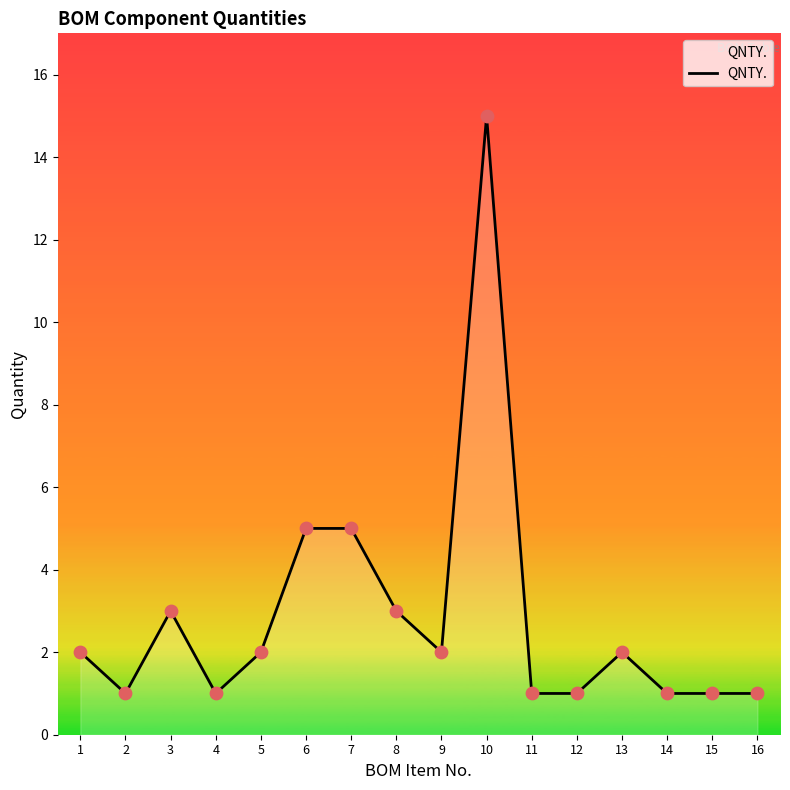

Which has a higher value, 9 or 4?

9